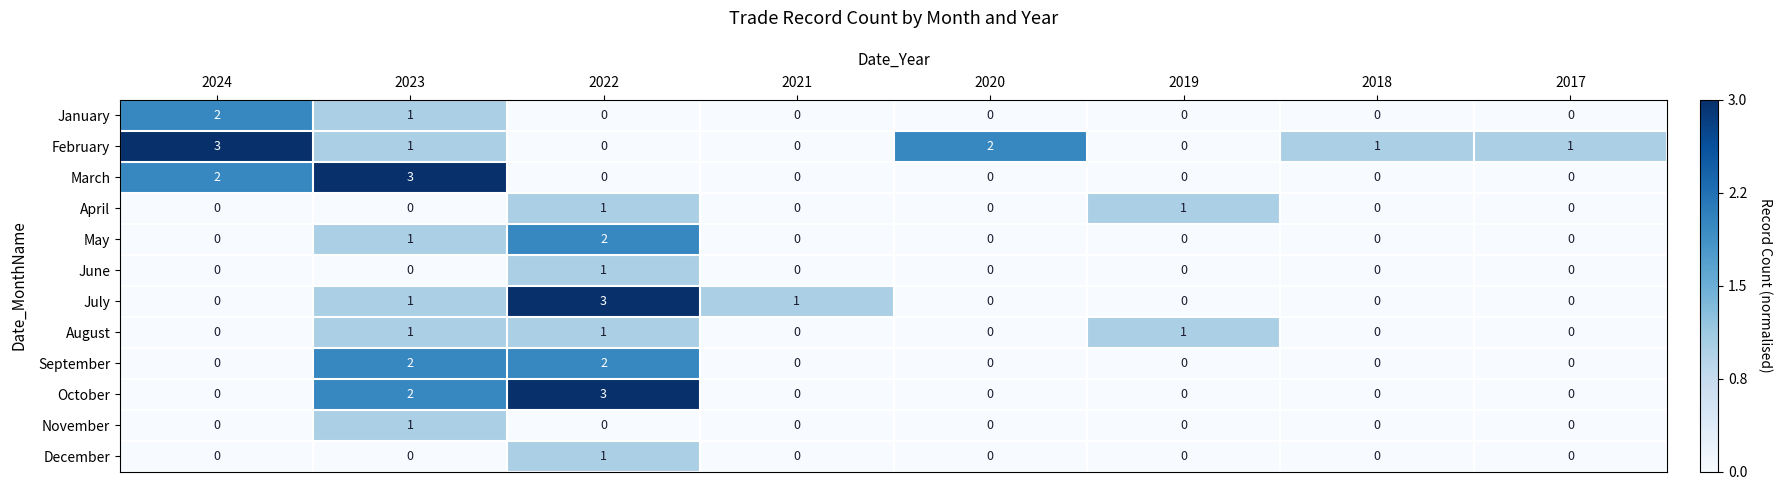

Which series has the largest total across all categories?

February